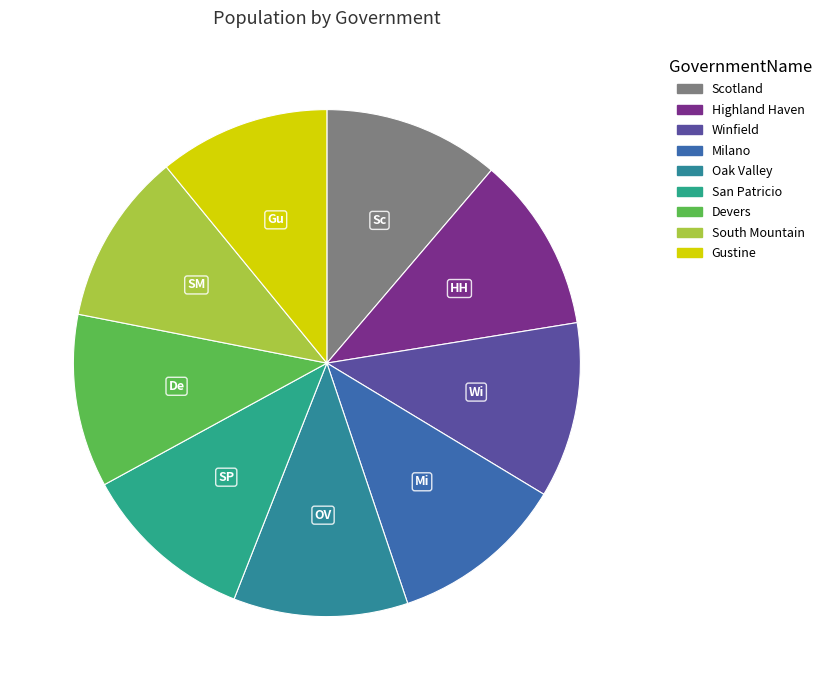

Do South Mountain and Gustine together represent more than half of the pie?

No